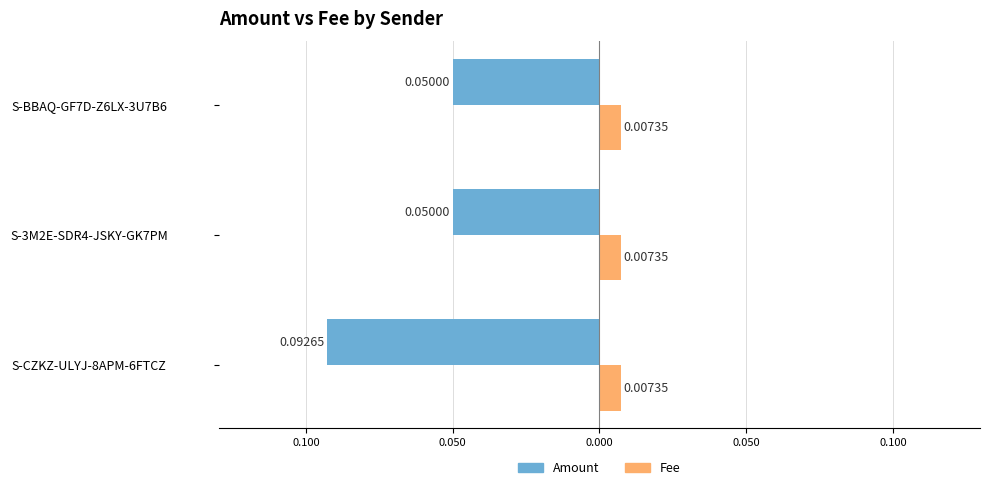

What are all the series names shown in the legend?

Amount, Fee